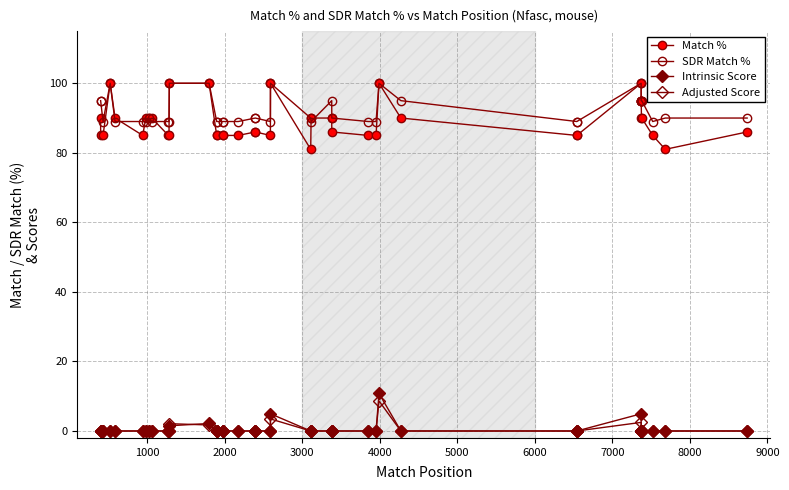

True or false: Intrinsic Score and SDR Match % intersect in this chart.

False